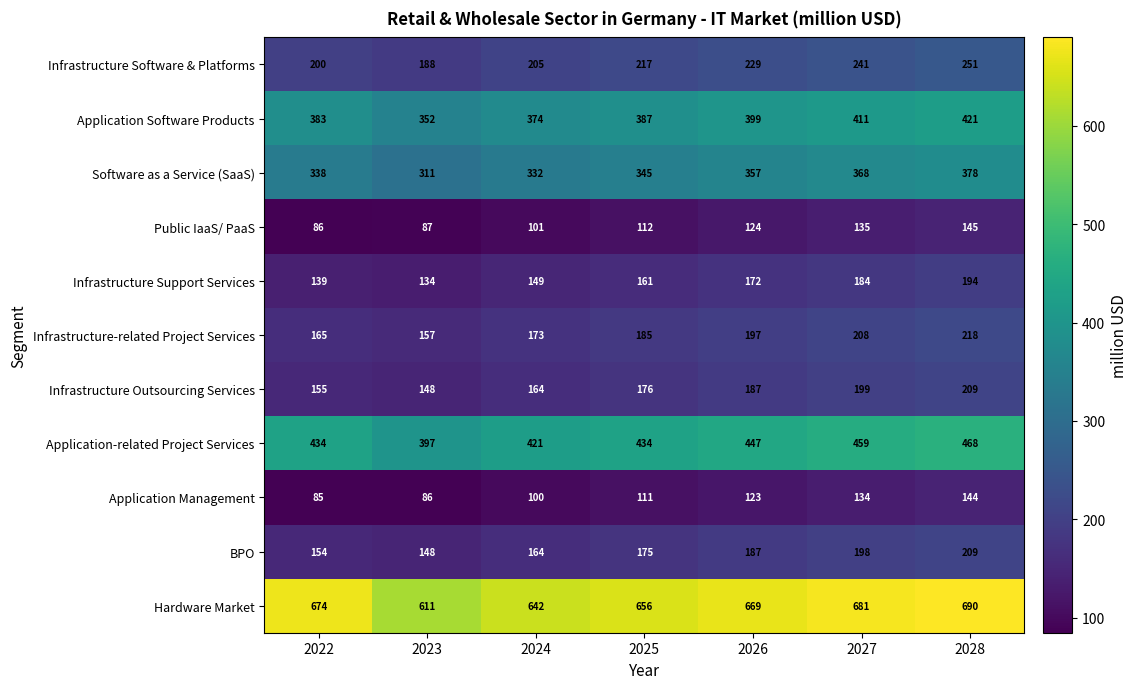

Between 2023 and 2027, which series saw the biggest shift?

Hardware Market